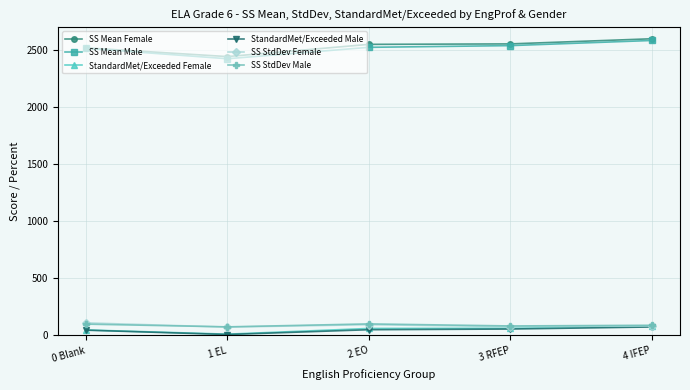

What position from the right is 1 EL?

4